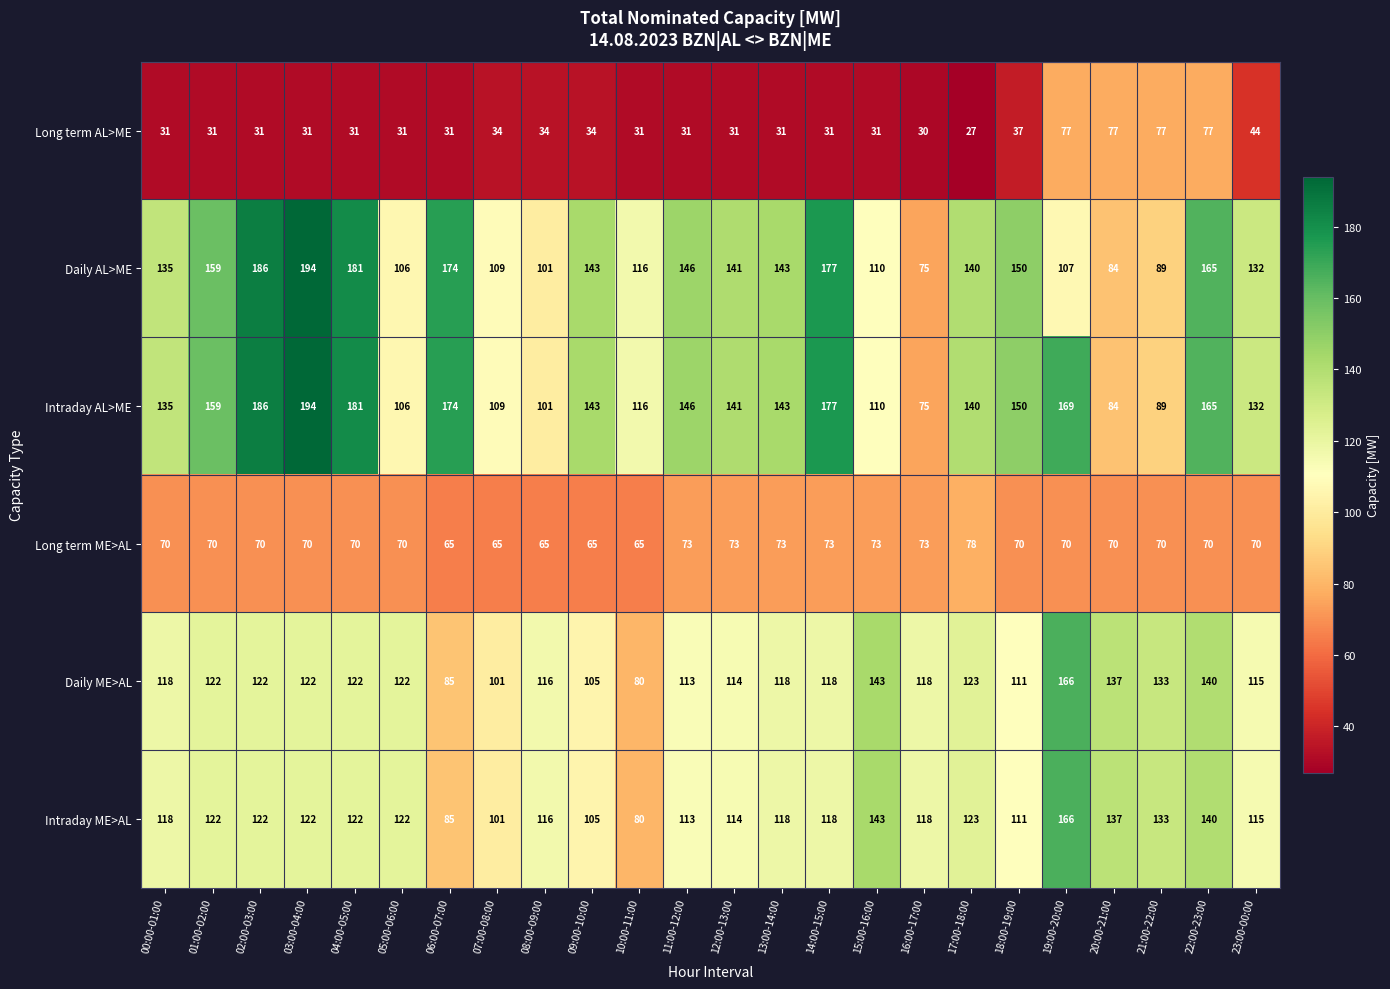

What value does the Long term ME>AL series have at 23:00-00:00, to the nearest 5?

70